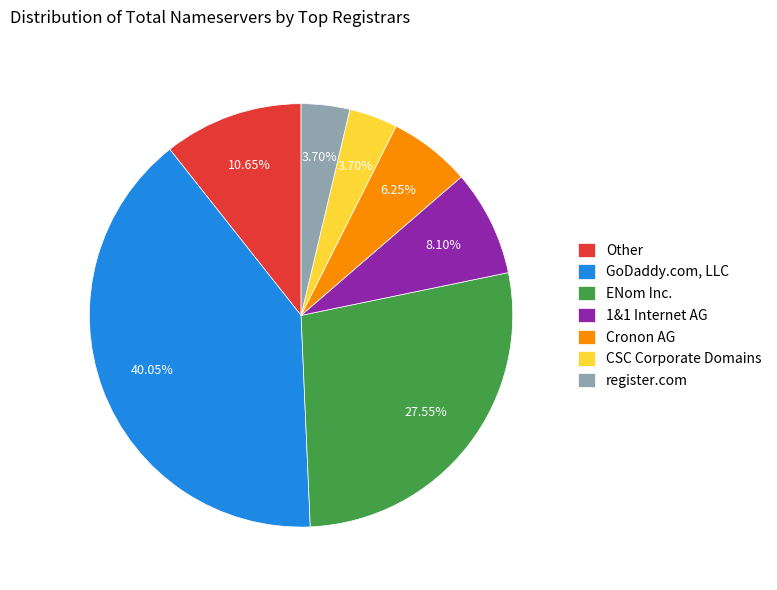

Is there any slice that represents more than half of the pie?

No